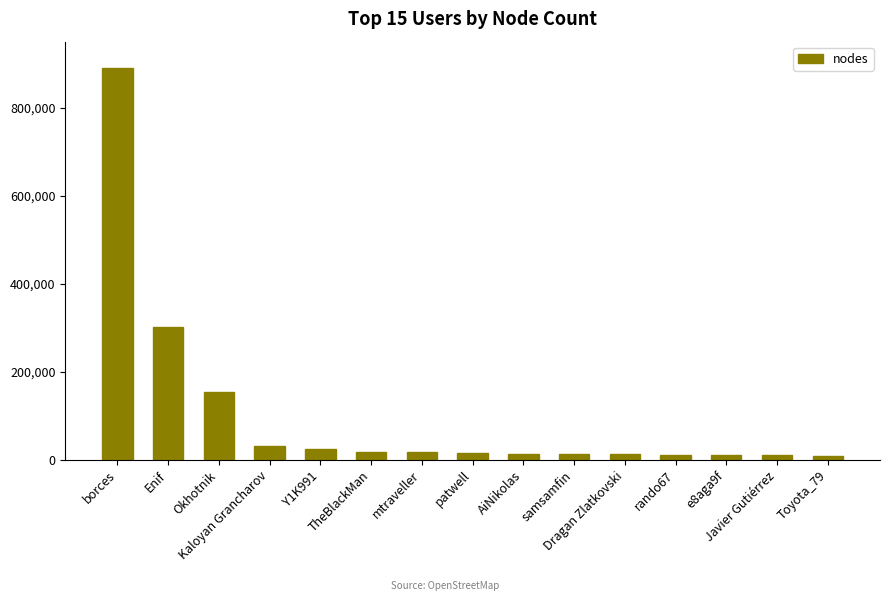

What is the maximum value shown in the chart?

890394